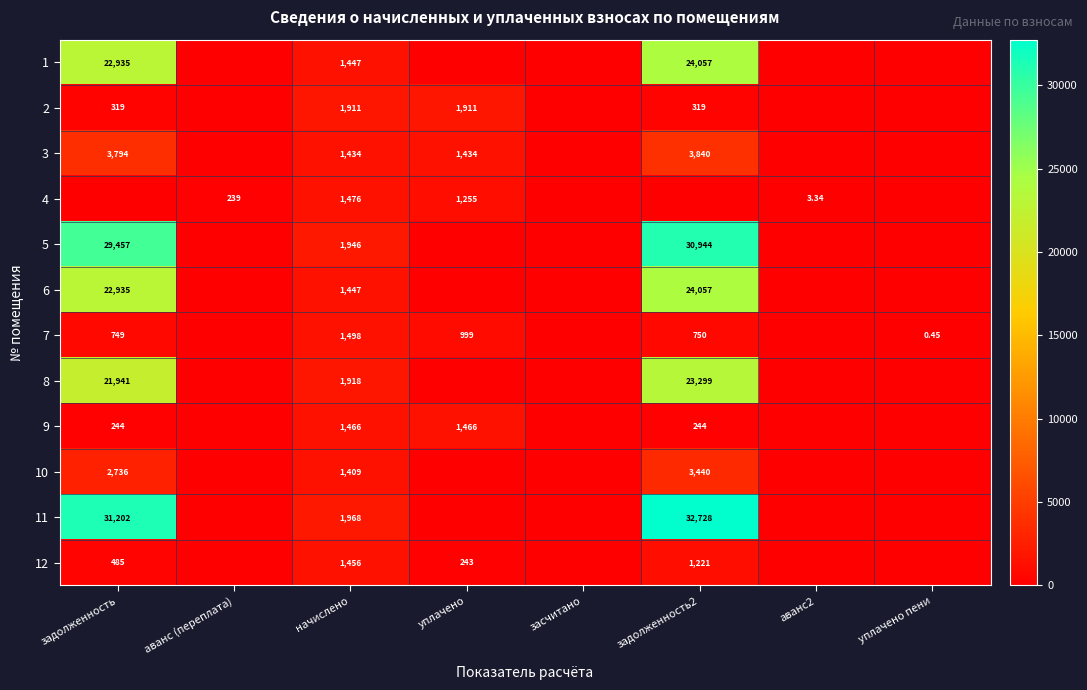

What is the total value across all series at задолженность?

136796.8